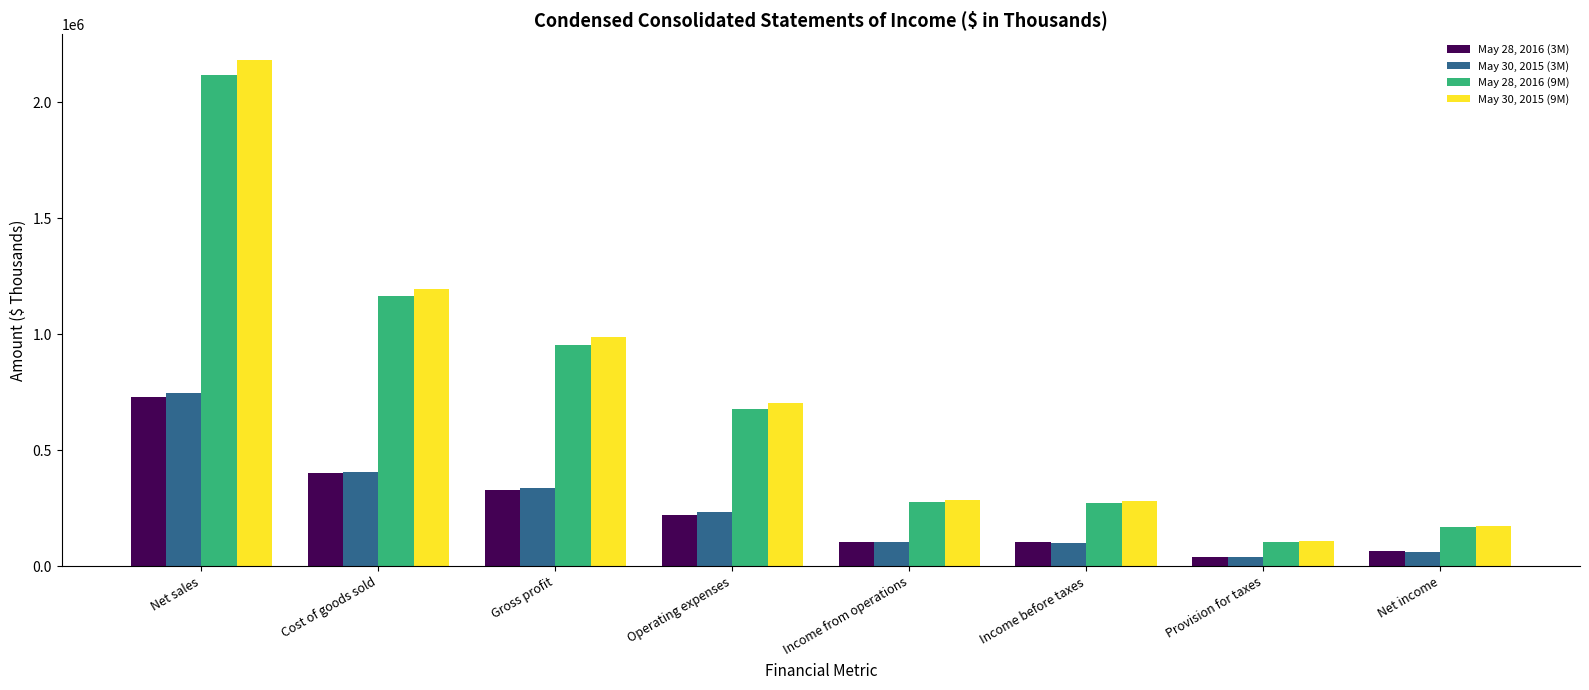

What is the difference between the highest and lowest values at Gross profit?

662412